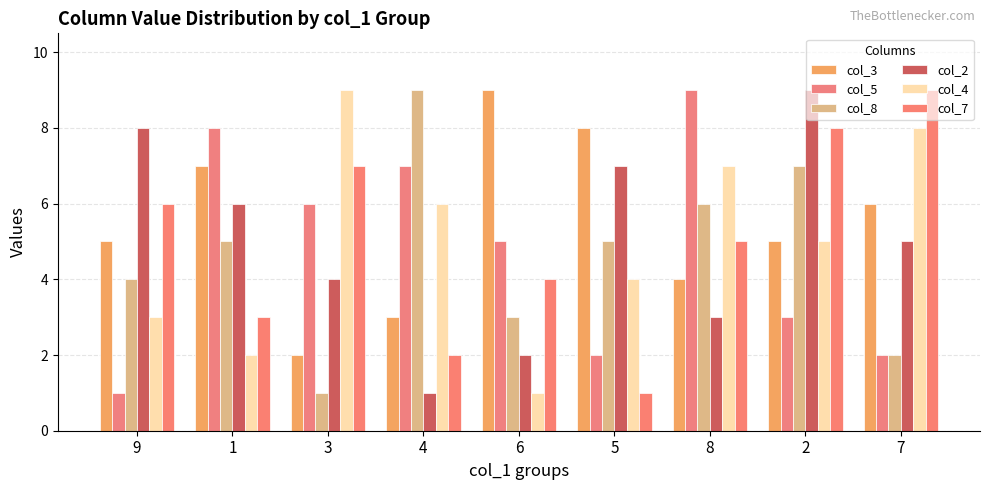

What is the difference between the maximum and second lowest values in the col_8 series?

7